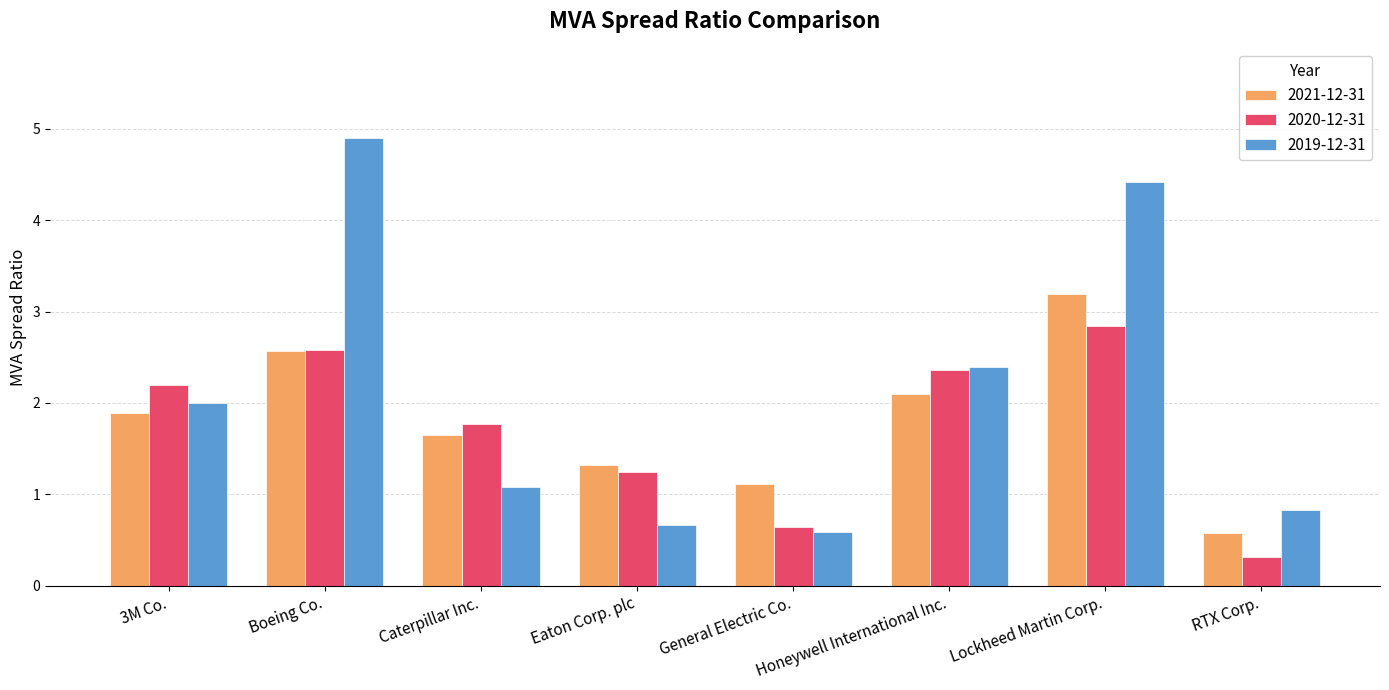

What are all the series names shown in the legend?

2021-12-31, 2020-12-31, 2019-12-31